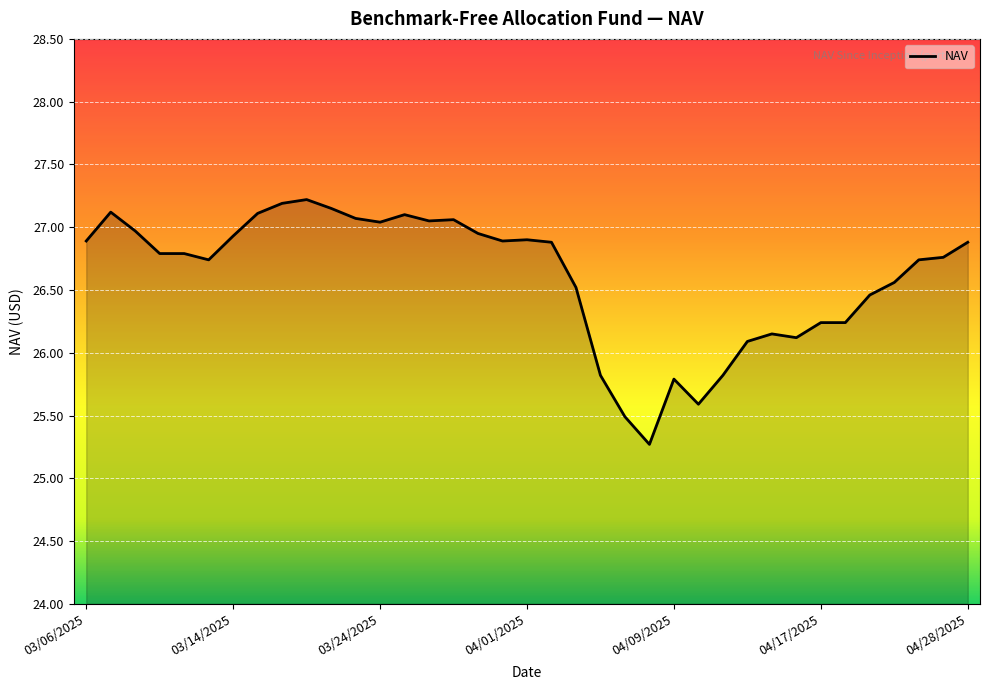

What is the minimum value shown in the chart?

25.3